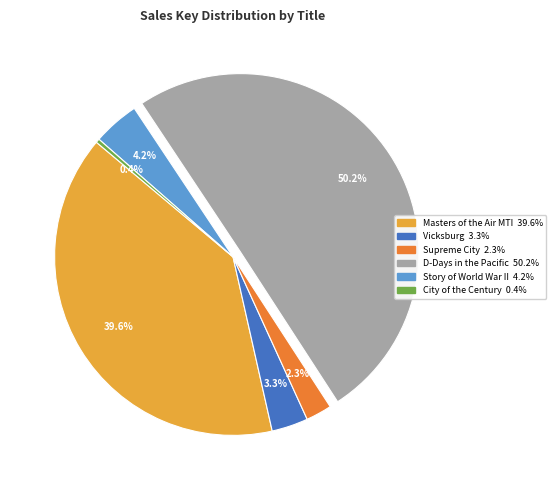

To the nearest percent, what is the average slice percentage?

17%